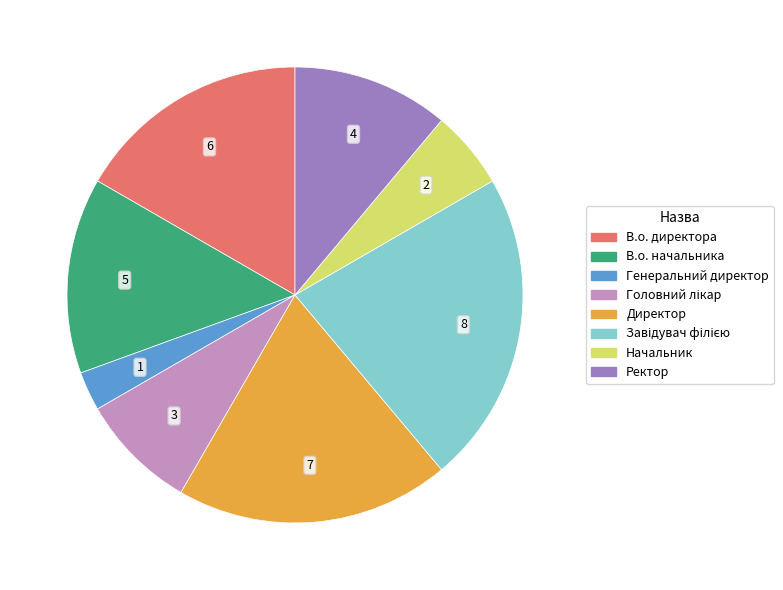

Is it true that Ректор is 16% of the pie?

False